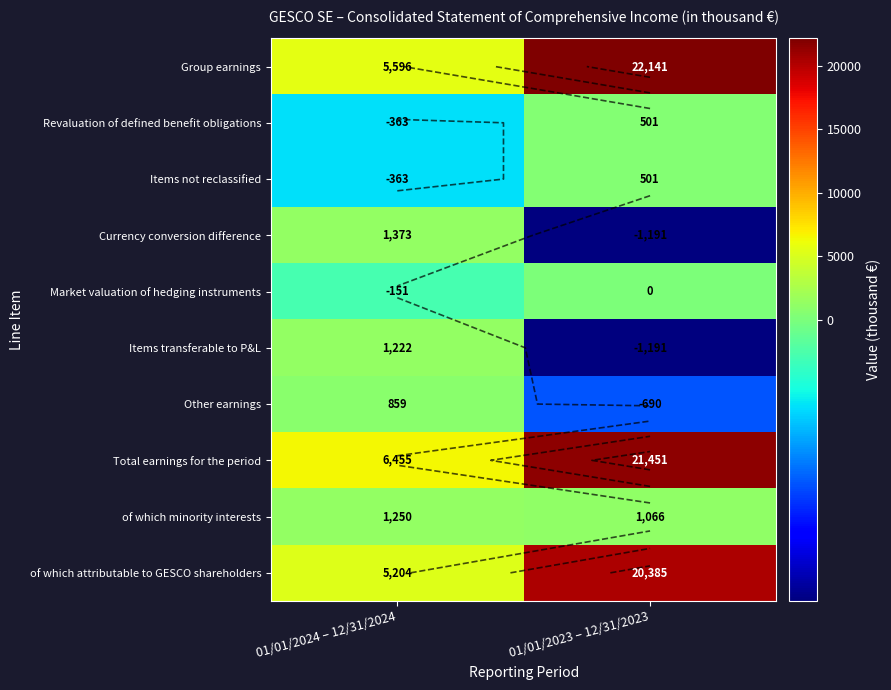

How many values in Revaluation of defined benefit obligations are below zero?

1